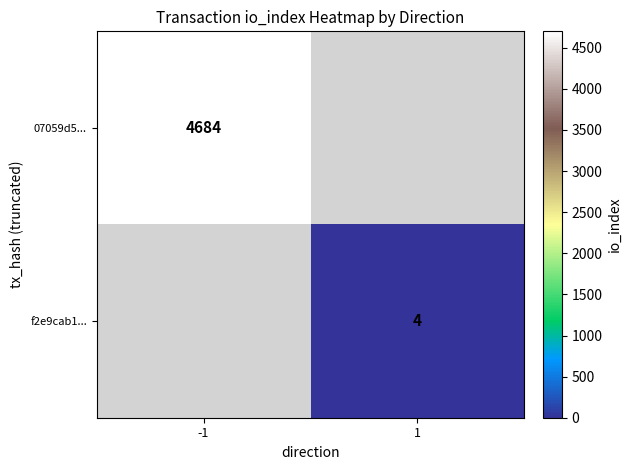

Is the value of 07059d5... at -1 greater than the value of f2e9cab1... at 1?

Yes